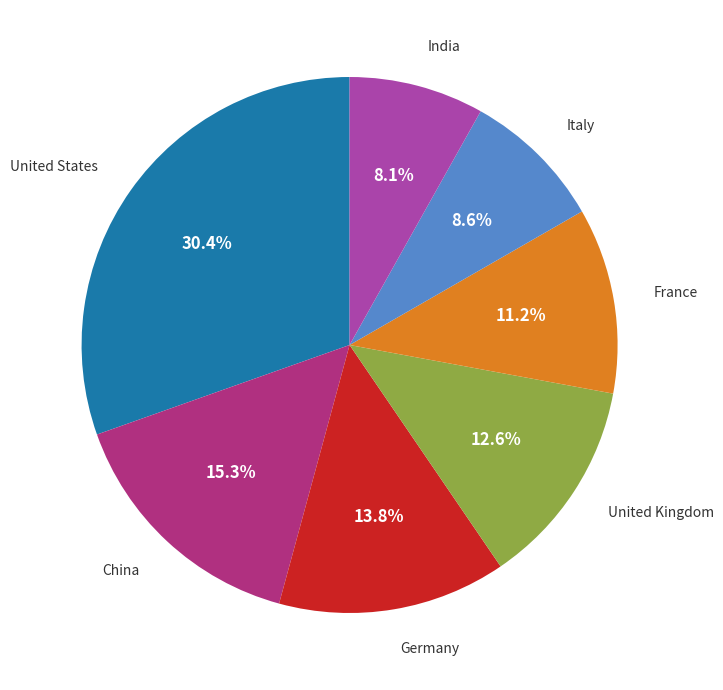

Do France and United Kingdom together represent more than half of the pie?

No